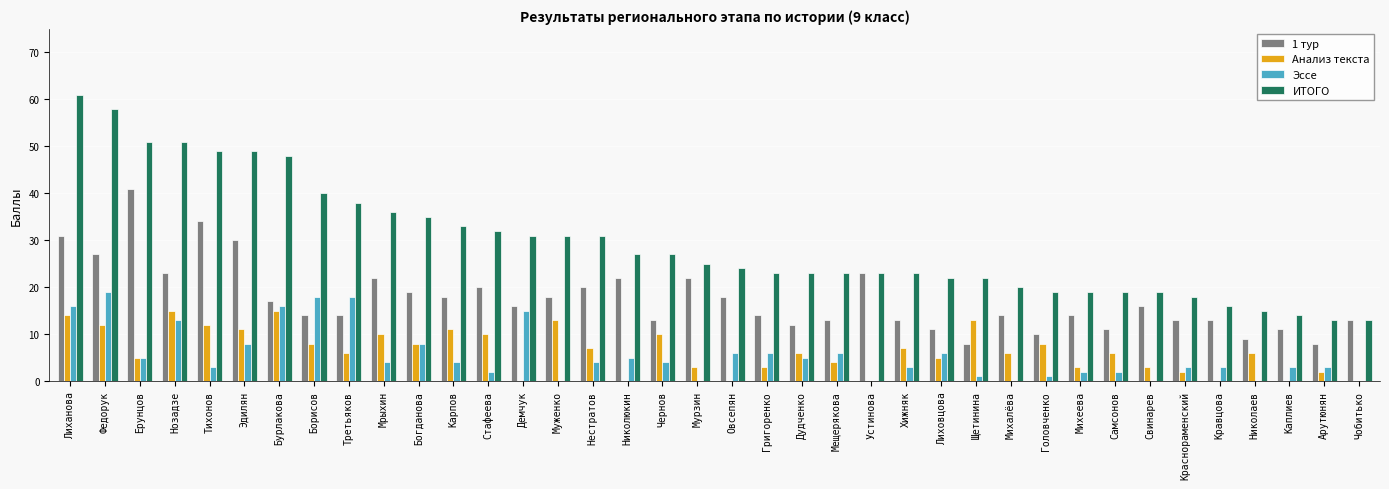

Count the number of data series in this chart.

4